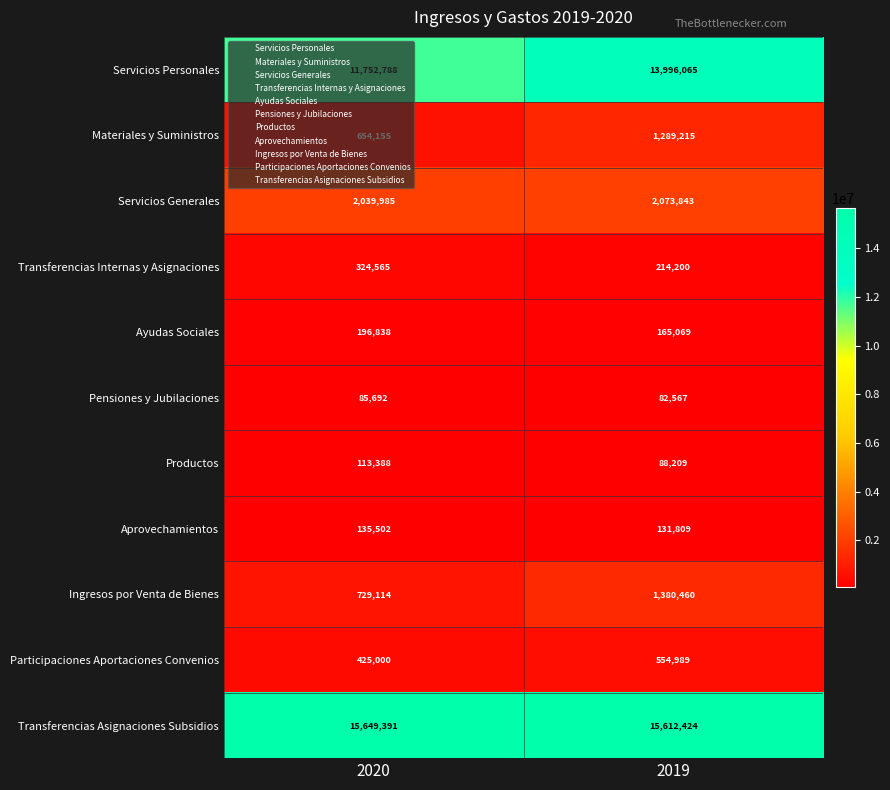

Which series has the largest total across all categories?

Transferencias Asignaciones Subsidios